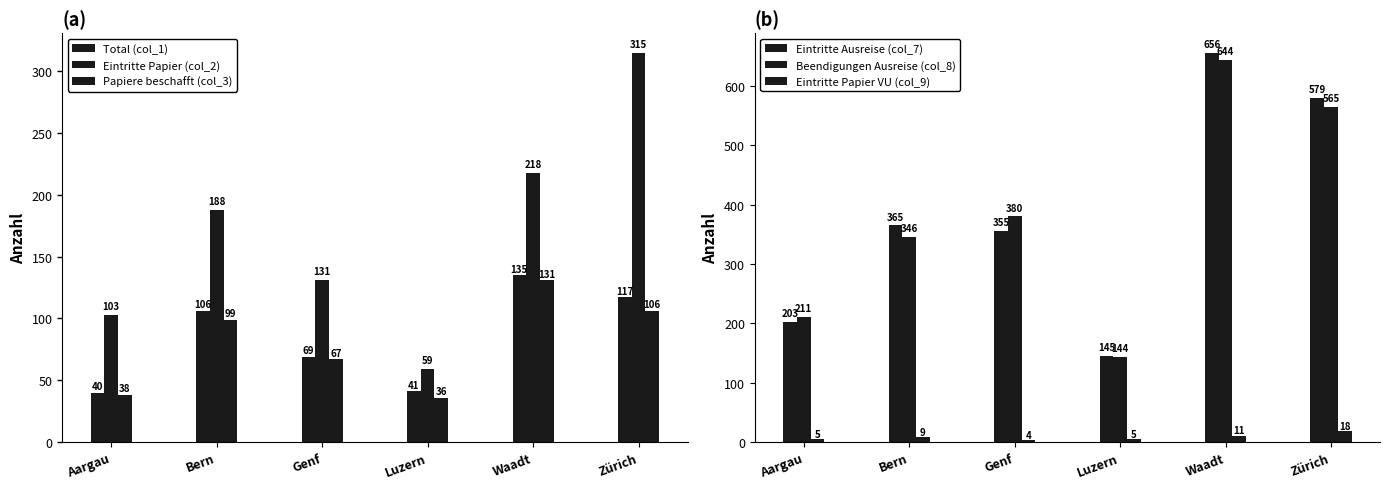

Which category has the lowest value across all series?

Genf